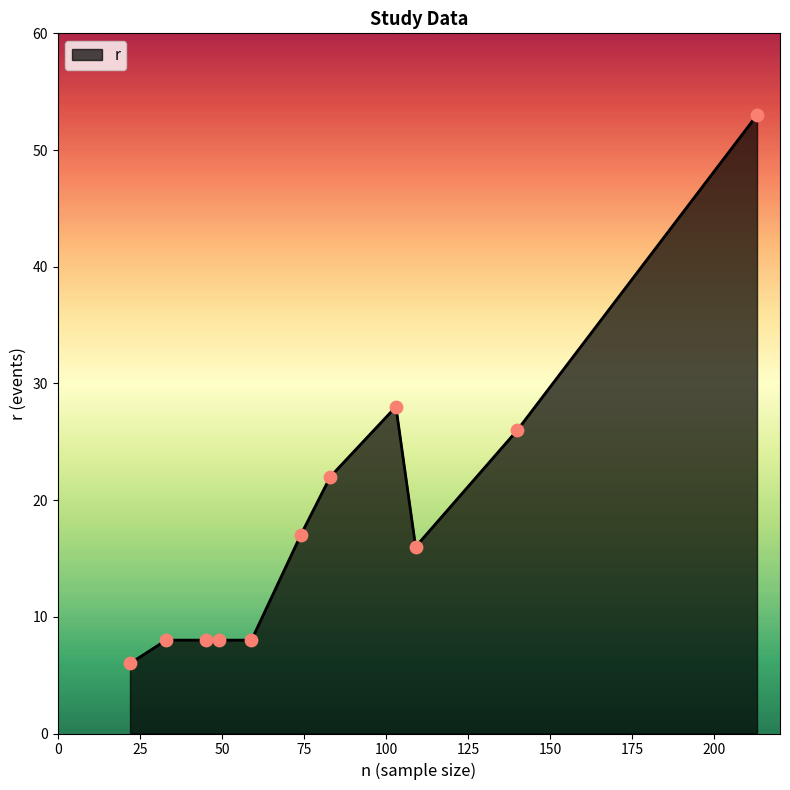

What is the smallest value displayed?

6